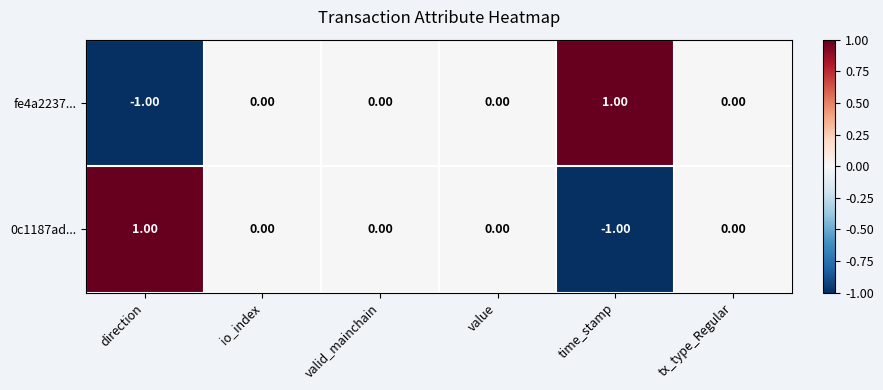

At which label does 0c1187ad... first exceed 0?

direction